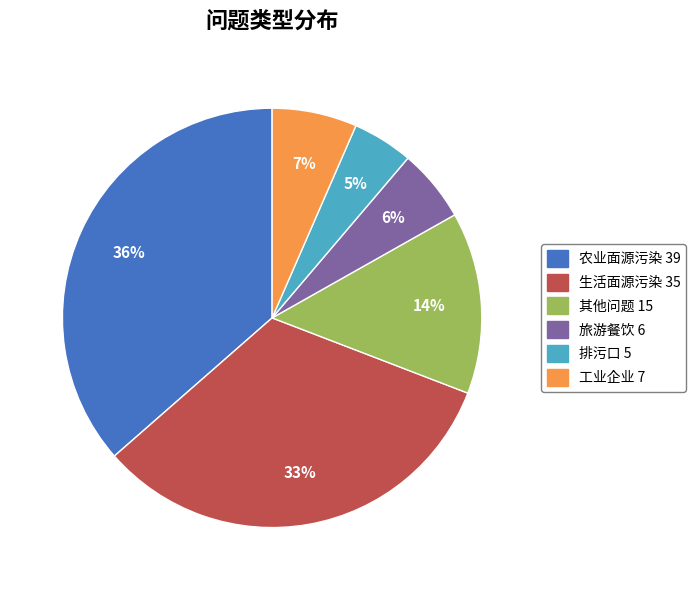

Does 工业企业 account for over 50% of the chart?

No